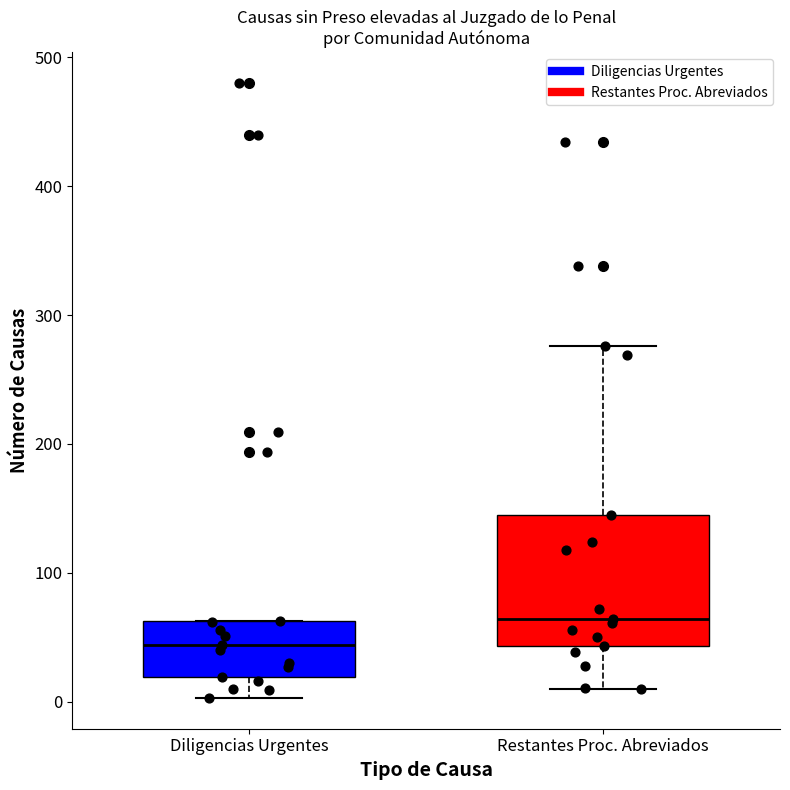

Reading left to right, read every box against the y-axis: the position of its median line, the range the box covers, and the ends of its whiskers. The values are not printed on the chart, so give them approximately, as read against the axis.

Diligencias Urgentes: median 40, box 20 to 60, whiskers 0 to 60
Restantes Proc. Abreviados: median 60, box 40 to 150, whiskers 10 to 280